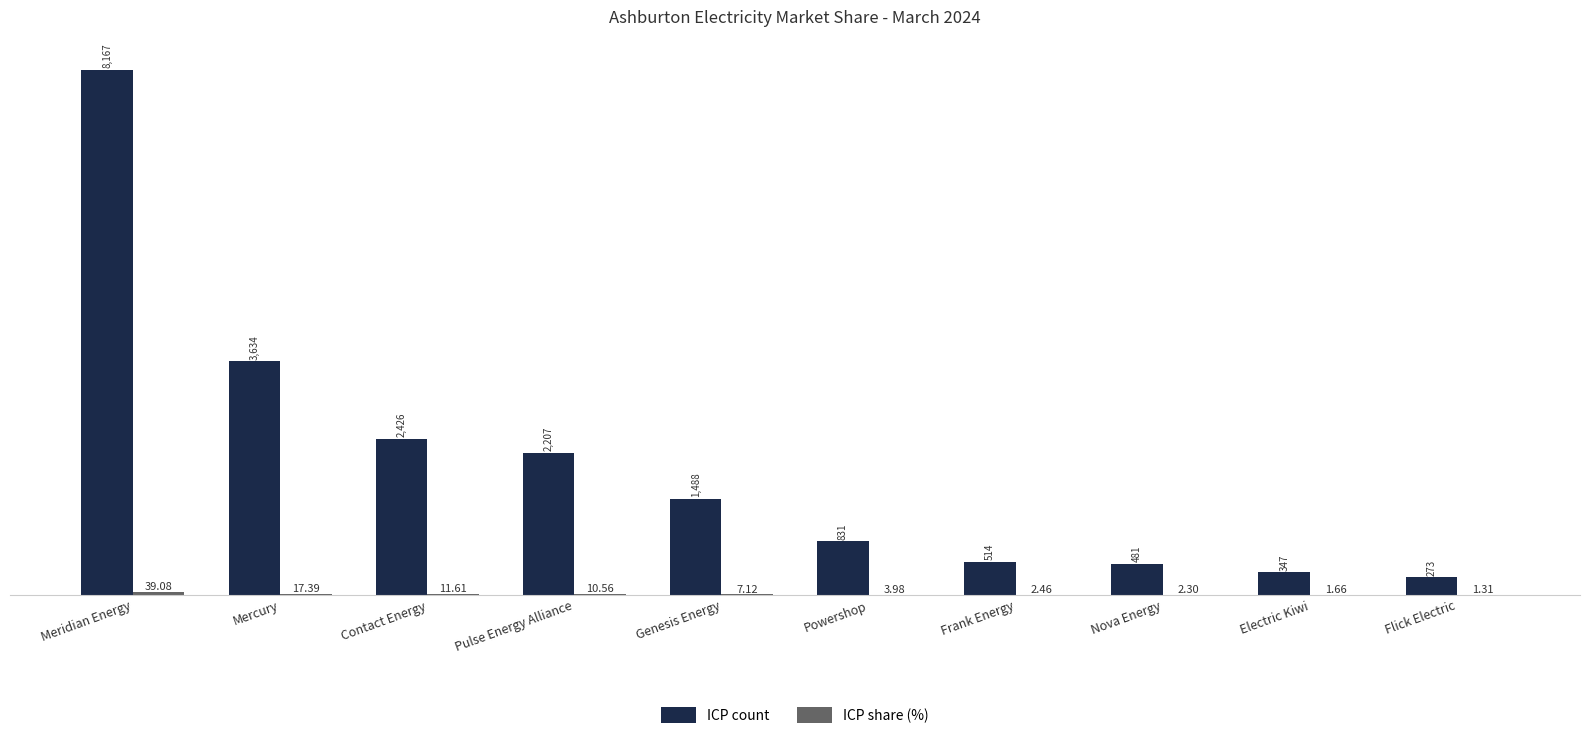

What is the maximum value for ICP count?

8167.0